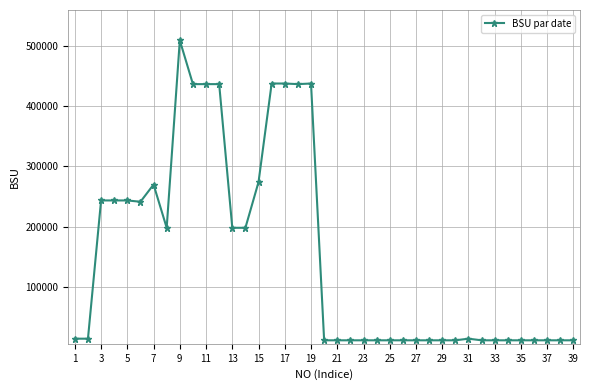

Count the number of categories in the chart.

39